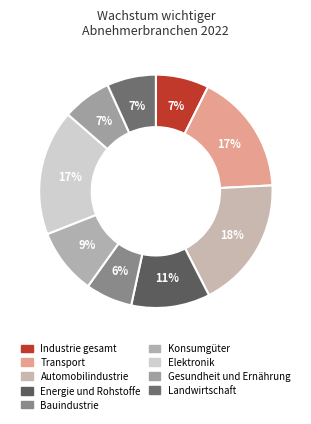

Between Elektronik and Energie und Rohstoffe, which is larger?

Elektronik